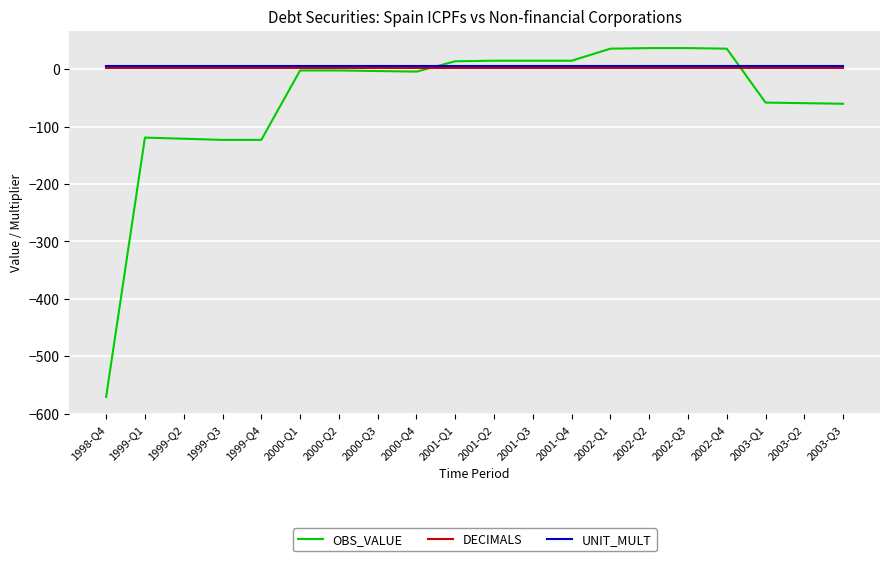

Is the value of UNIT_MULT at 2002-Q3 greater than the value of OBS_VALUE at 2003-Q2?

Yes